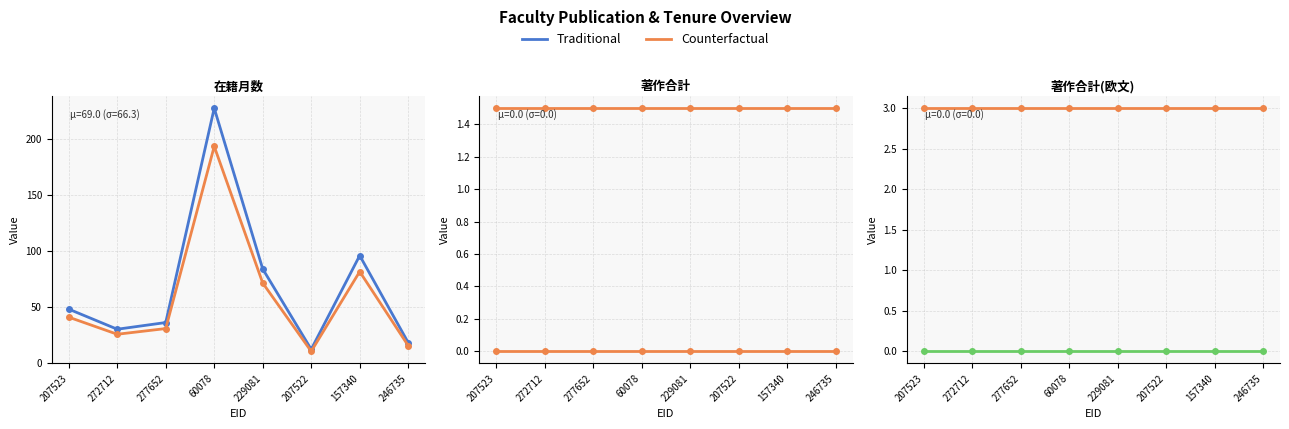

What is the total value across all series at 229081?

159.9